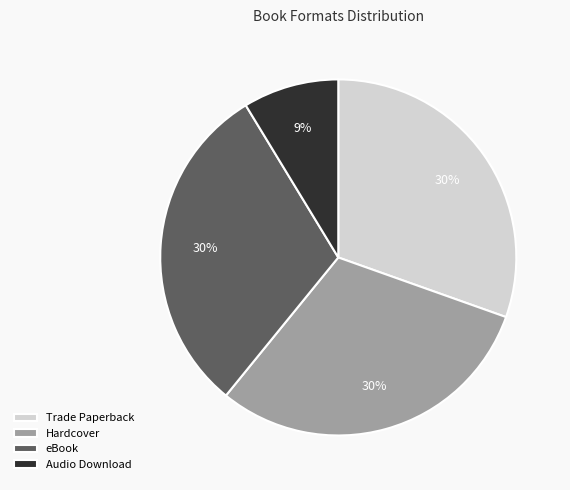

What percentage is the Hardcover slice, to the nearest percent?

30%